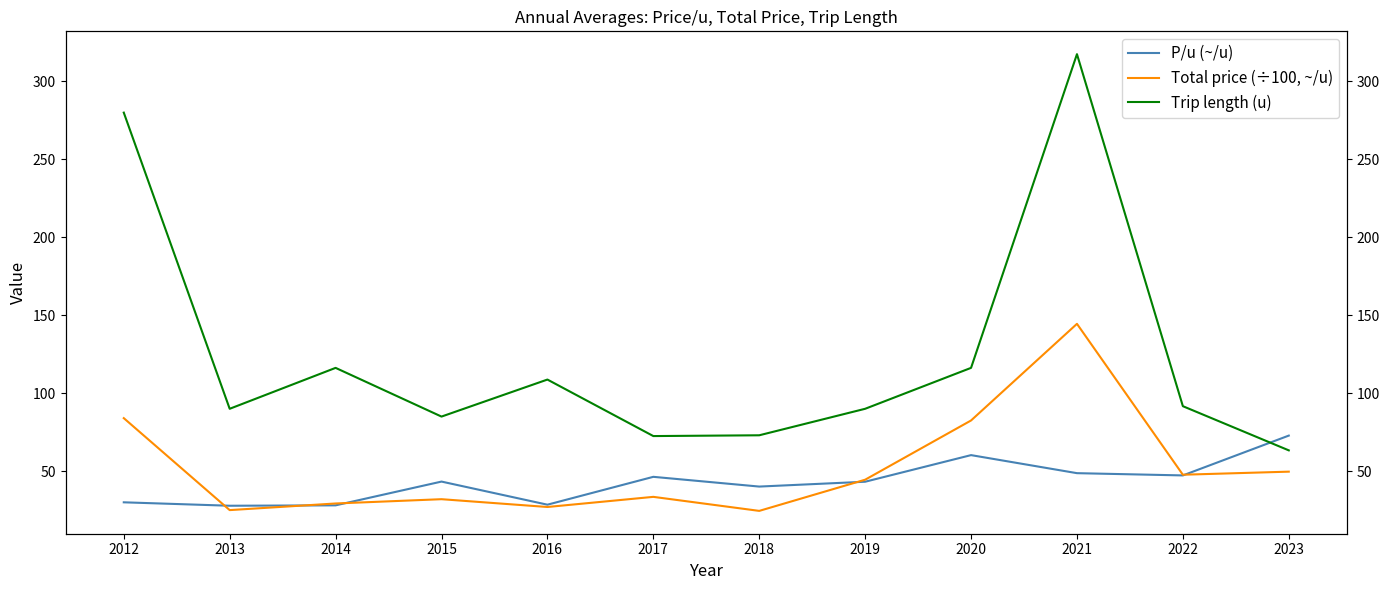

List the series in order of their peak value, highest first.

Trip length (u), Total price (÷100, ~/u), P/u (~/u)